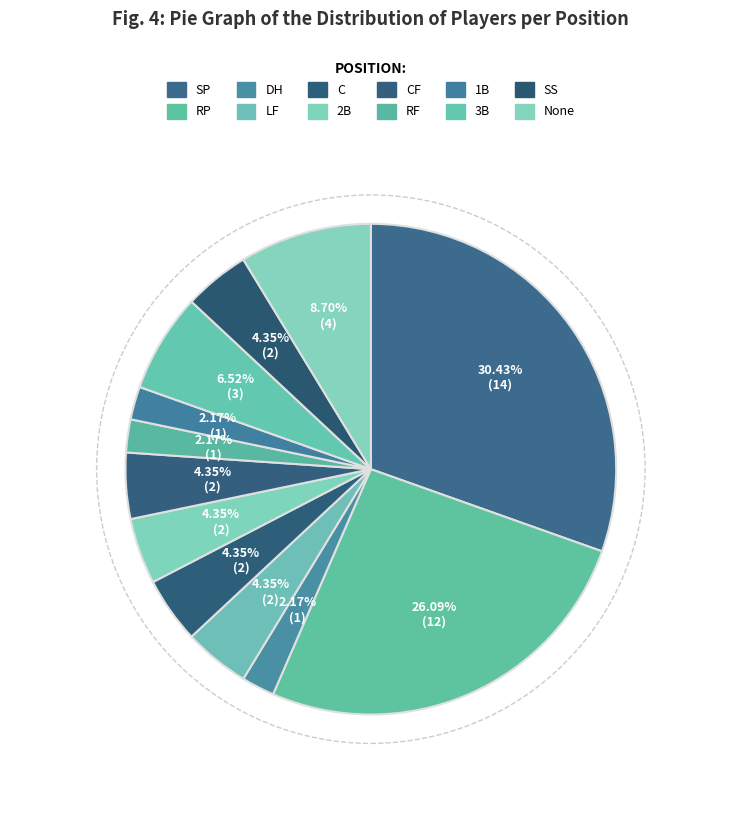

How many segments does this pie chart have?

12